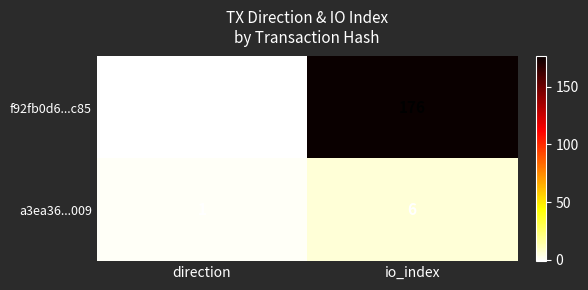

Between direction and io_index, which series saw the biggest shift?

f92fb0d6...c85